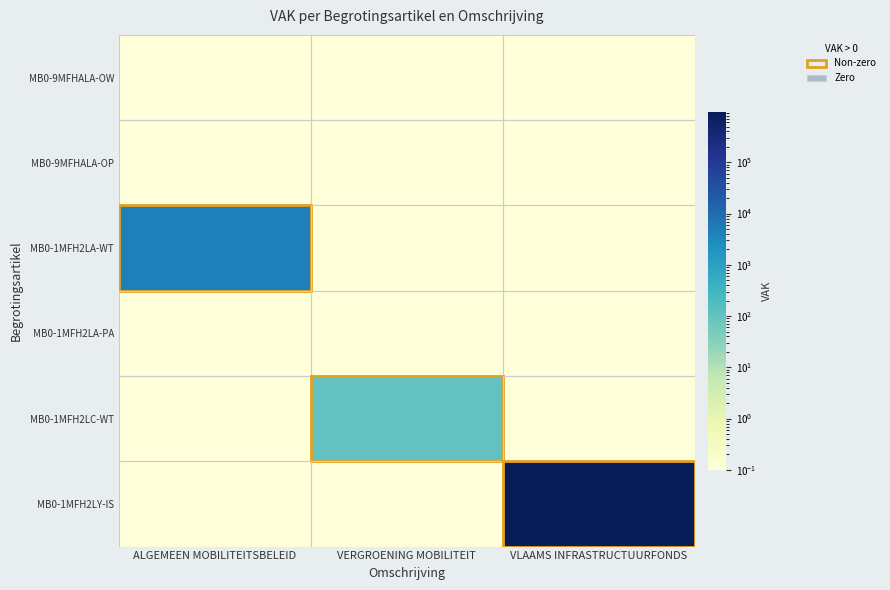

Reading right to left, what are all the values shown in this chart?

MB0-9MFHALA-OW: VLAAMS INFRASTRUCTUURFONDS=0.1	VERGROENING MOBILITEIT=0.1	ALGEMEEN MOBILITEITSBELEID=0.1
MB0-9MFHALA-OP: VLAAMS INFRASTRUCTUURFONDS=0.1	VERGROENING MOBILITEIT=0.1	ALGEMEEN MOBILITEITSBELEID=0.1
MB0-1MFH2LA-WT: VLAAMS INFRASTRUCTUURFONDS=0.1	VERGROENING MOBILITEIT=0.1	ALGEMEEN MOBILITEITSBELEID=4530.0
MB0-1MFH2LA-PA: VLAAMS INFRASTRUCTUURFONDS=0.1	VERGROENING MOBILITEIT=0.1	ALGEMEEN MOBILITEITSBELEID=0.1
MB0-1MFH2LC-WT: VLAAMS INFRASTRUCTUURFONDS=0.1	VERGROENING MOBILITEIT=101.0	ALGEMEEN MOBILITEITSBELEID=0.1
MB0-1MFH2LY-IS: VLAAMS INFRASTRUCTUURFONDS=975133.0	VERGROENING MOBILITEIT=0.1	ALGEMEEN MOBILITEITSBELEID=0.1